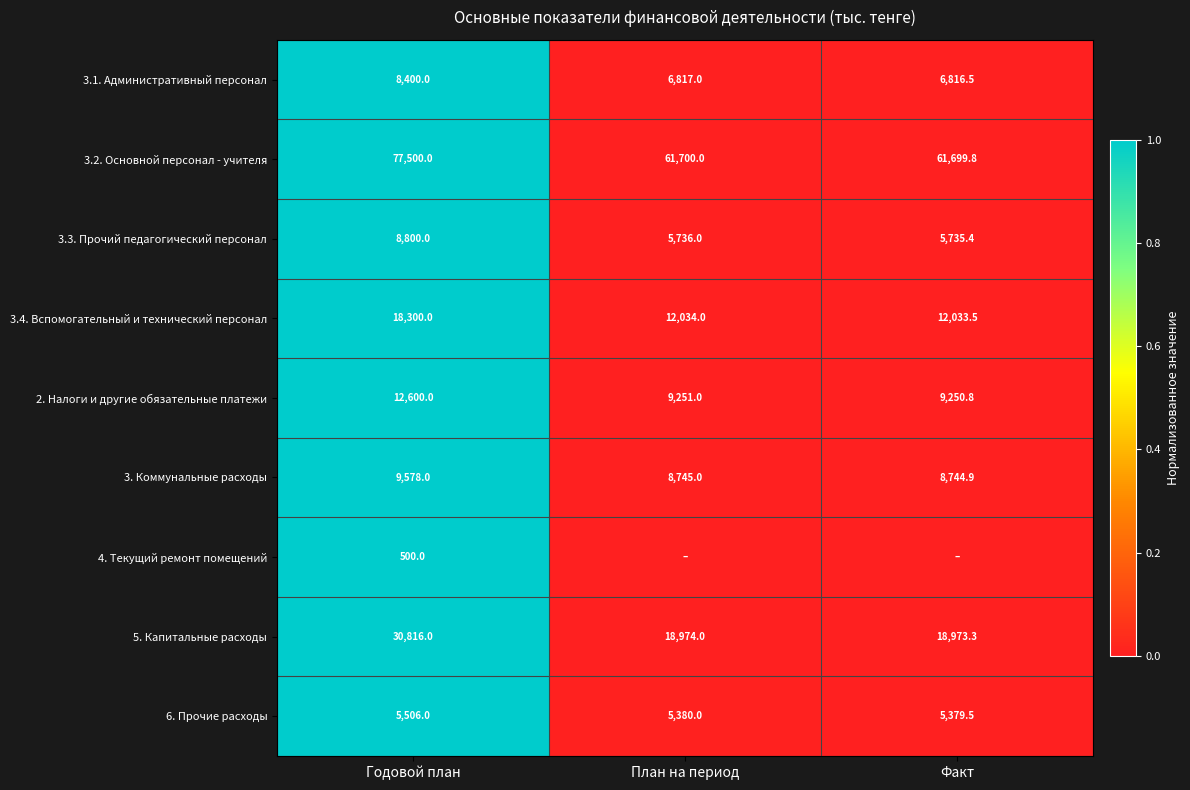

What is the sum of the 3.2. Основной персонал - учителя values at Факт and План на период?

123399.8